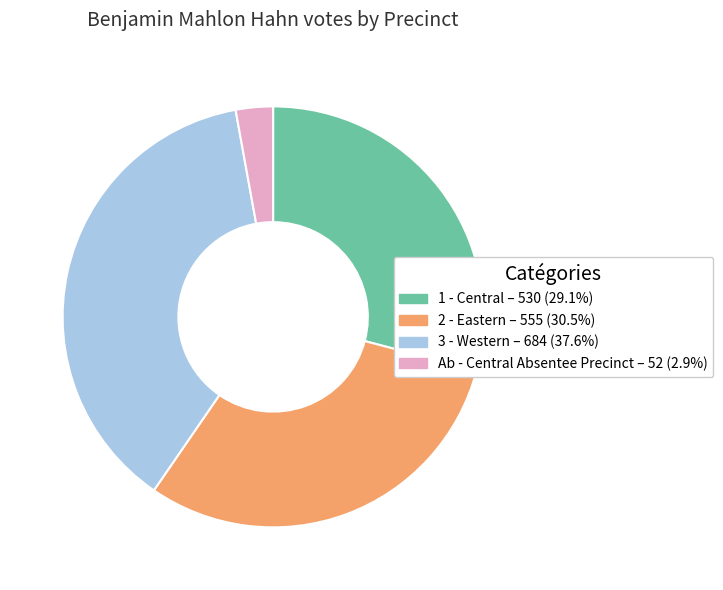

Is there any slice that represents more than half of the pie?

No